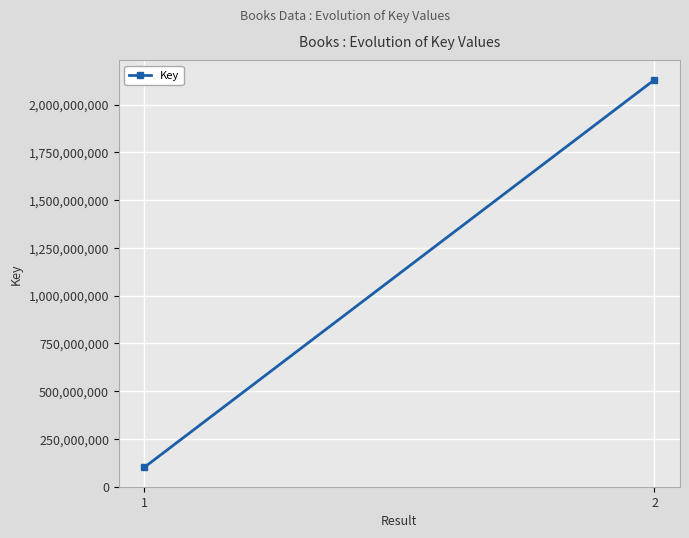

Reading left to right, transcribe all the data shown in this chart.

1=100738784	2=2129669169